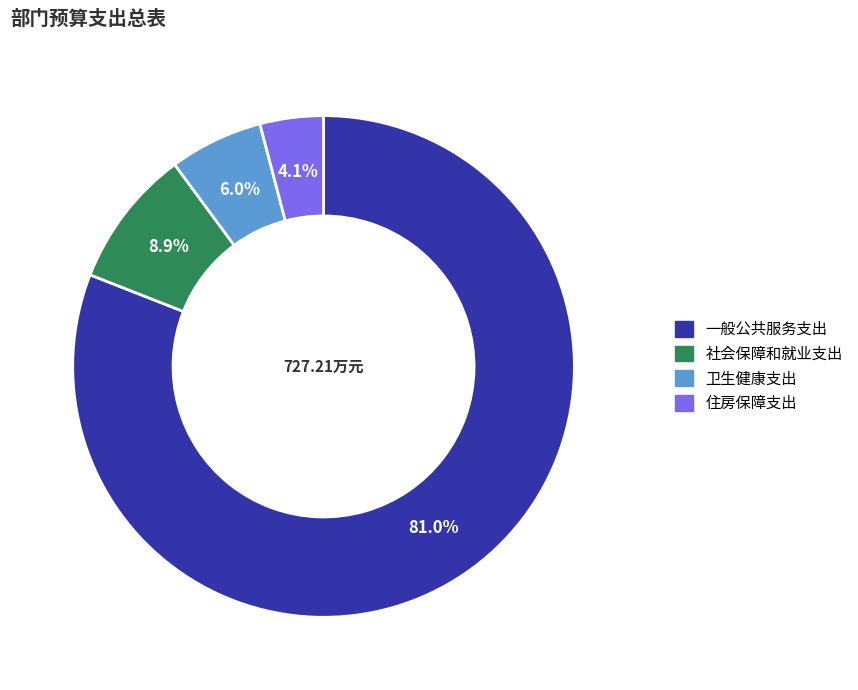

Do 住房保障支出 and 一般公共服务支出 together represent more than half of the pie?

Yes